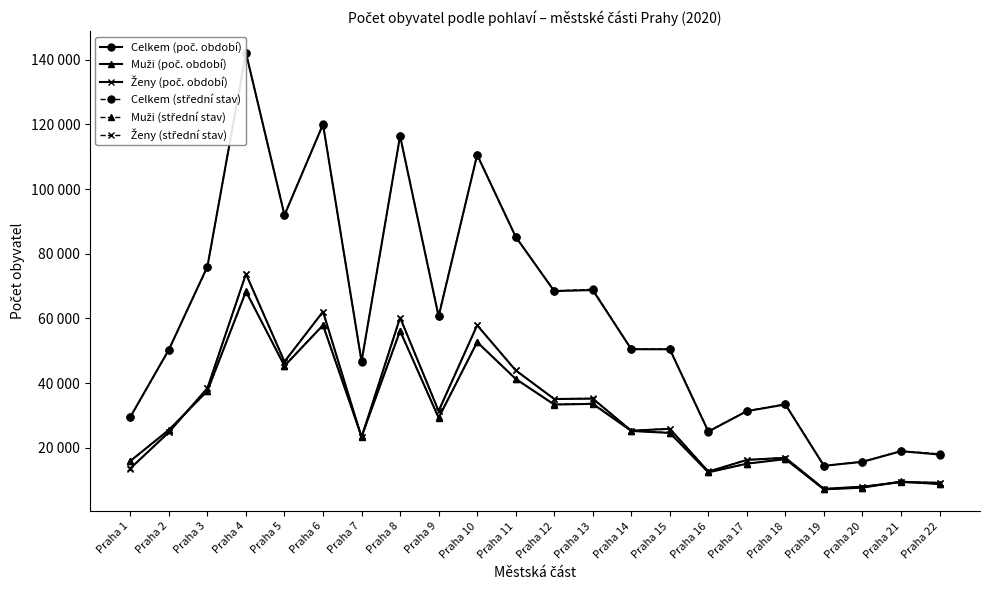

At which label does Celkem (poč. období) reach its peak?

Praha 4